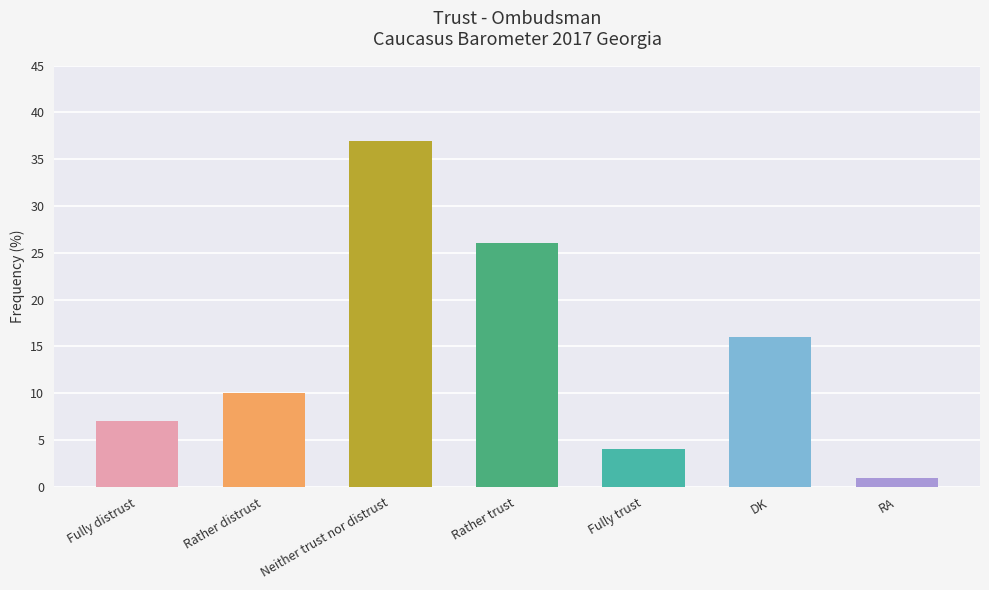

Rank the categories by value from highest to lowest.

Neither trust nor distrust, Rather trust, DK, Rather distrust, Fully distrust, Fully trust, RA